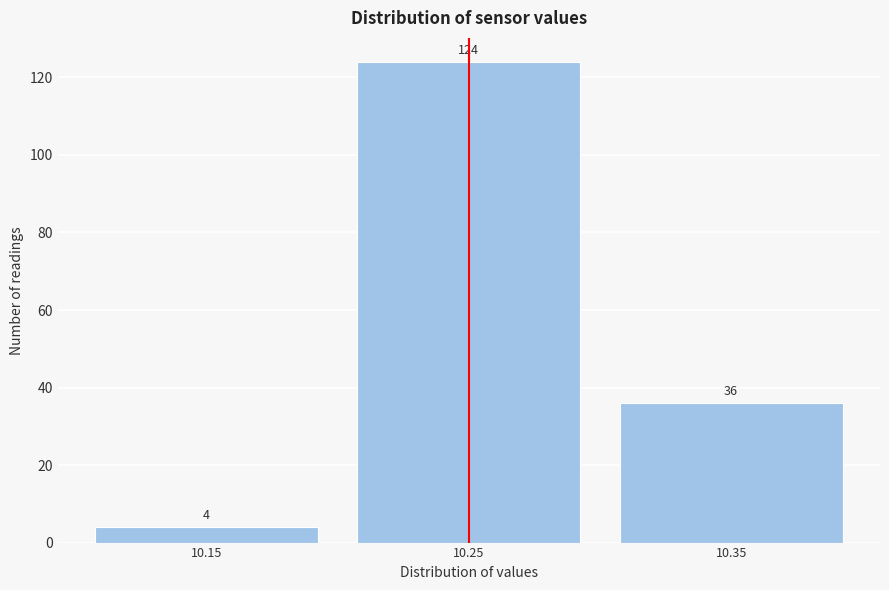

Reading left to right, list all the values displayed in this chart.

4	124	36